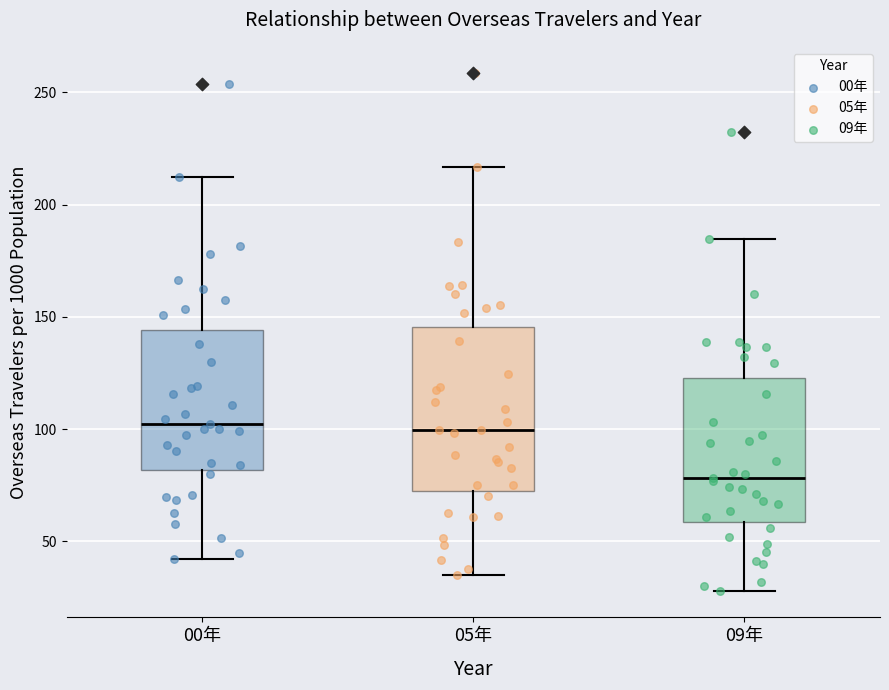

Reading left to right, read every box against the y-axis: the position of its median line, the range the box covers, and the ends of its whiskers. The values are not printed on the chart, so give them approximately, as read against the axis.

00年: median 100, box 80 to 145, whiskers 40 to 210
05年: median 100, box 75 to 145, whiskers 35 to 215
09年: median 80, box 60 to 125, whiskers 30 to 185